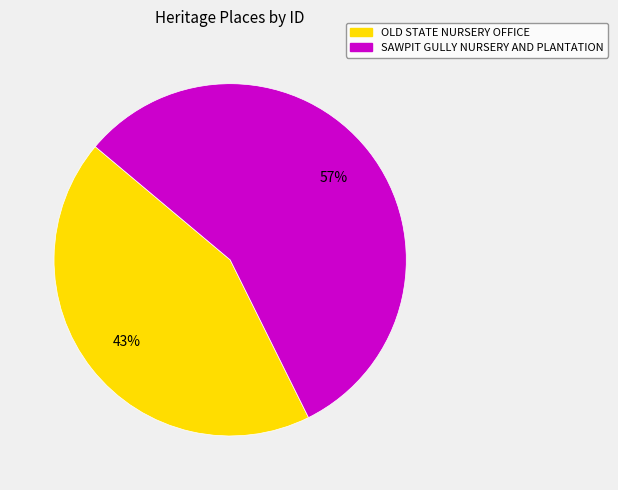

True or false: OLD STATE NURSERY OFFICE accounts for 52% of the total.

False